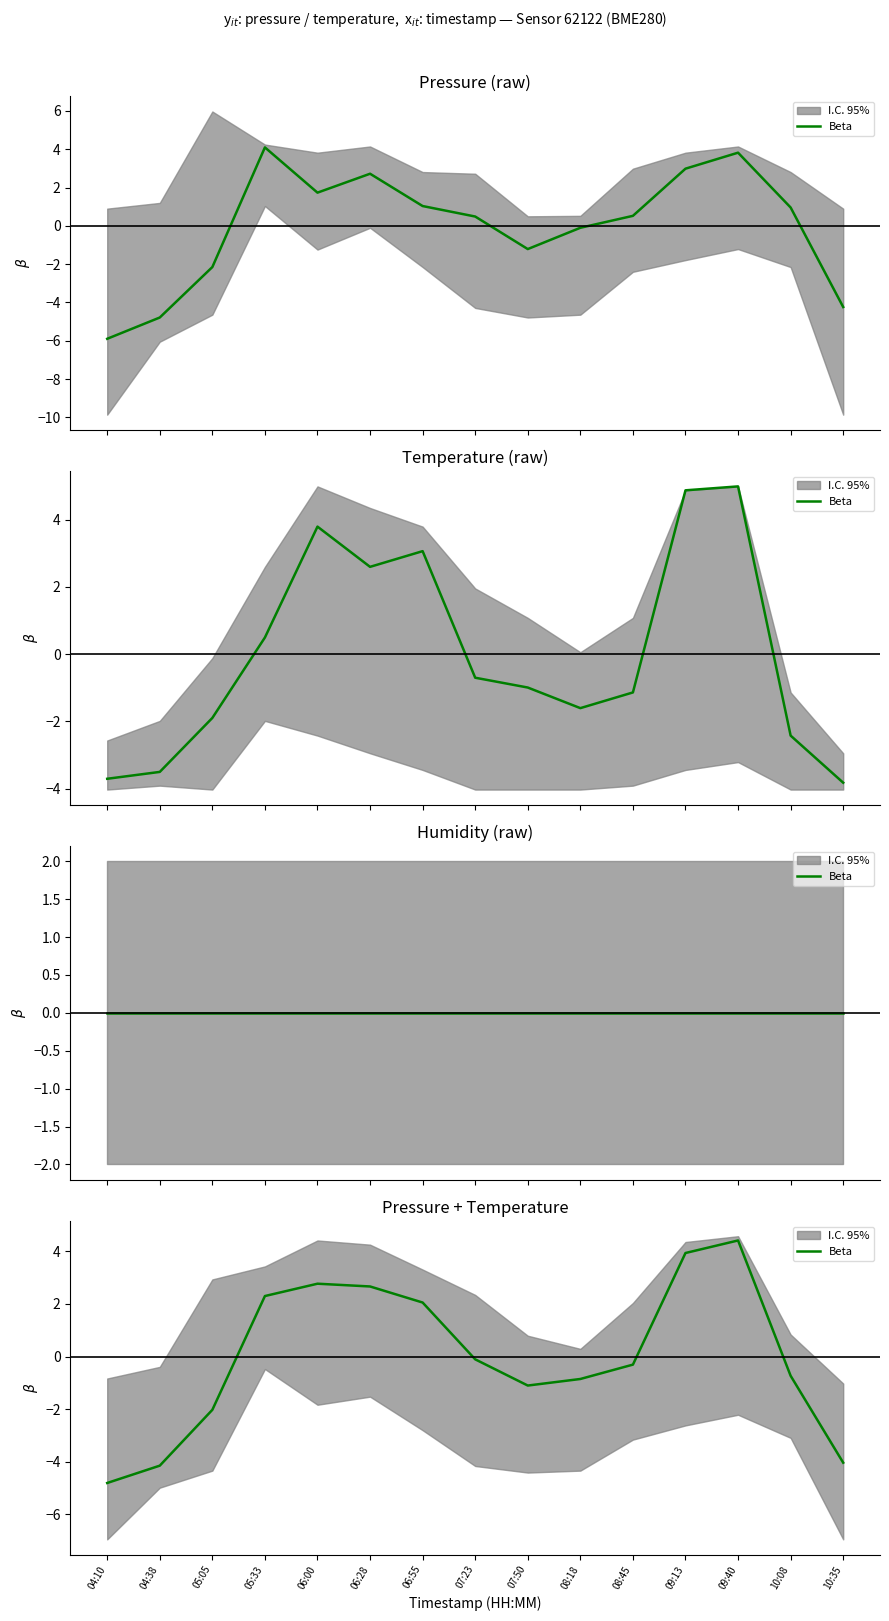

What is the label of the 8th point from the left?

07:23